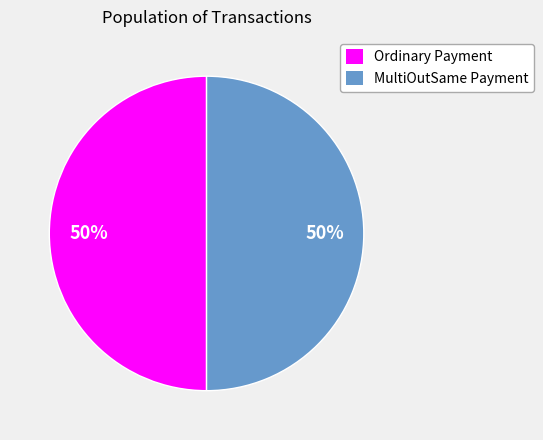

To the nearest percent, what portion does MultiOutSame Payment represent?

50%